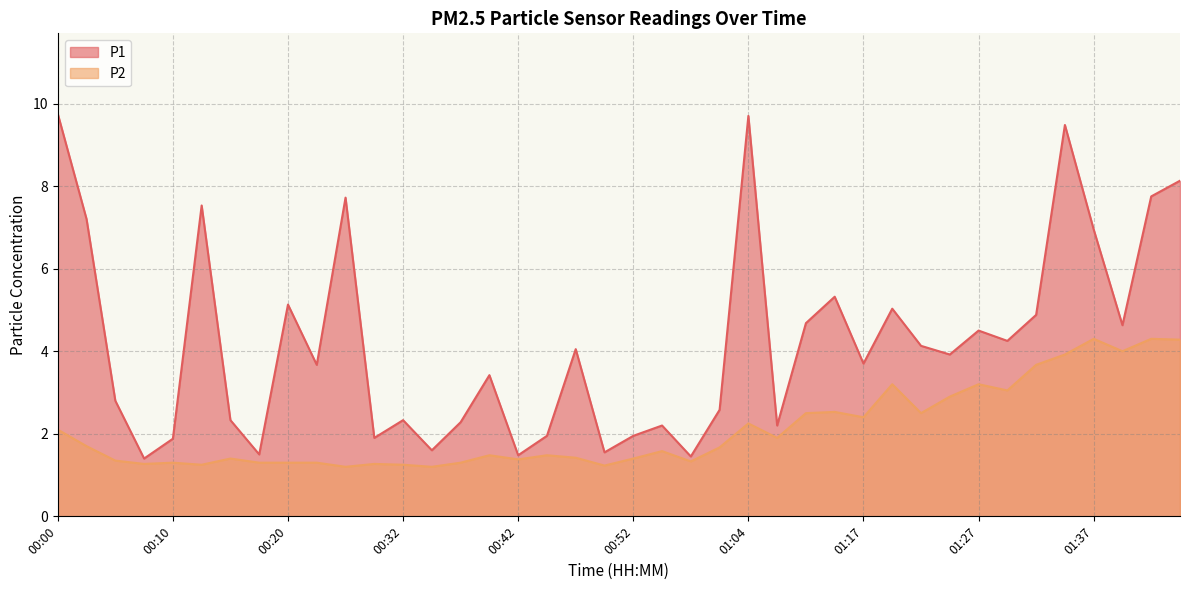

What is the smallest value displayed?

1.2